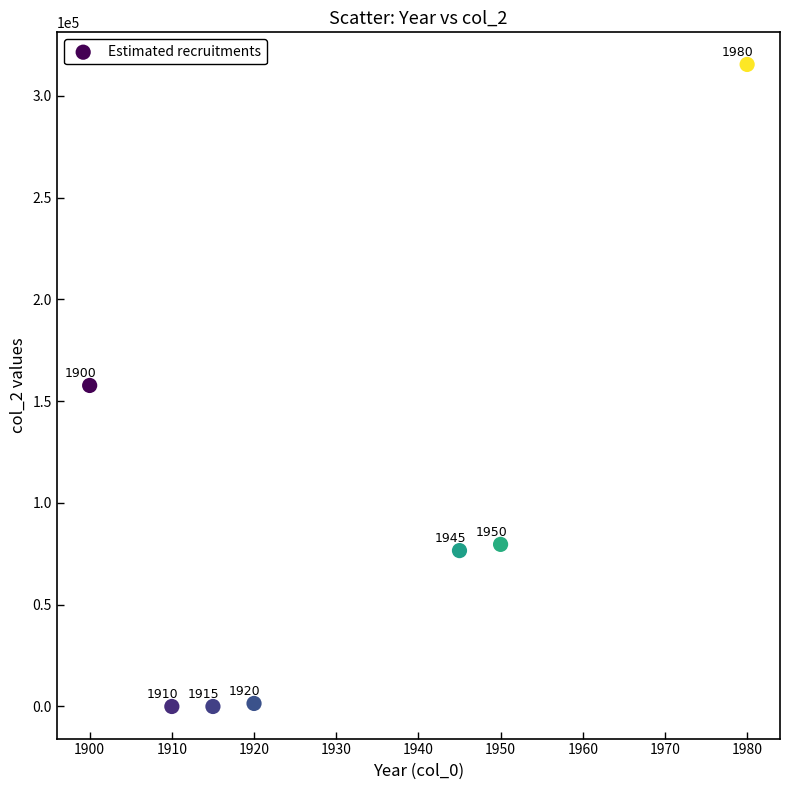

What is the average X value?

1931